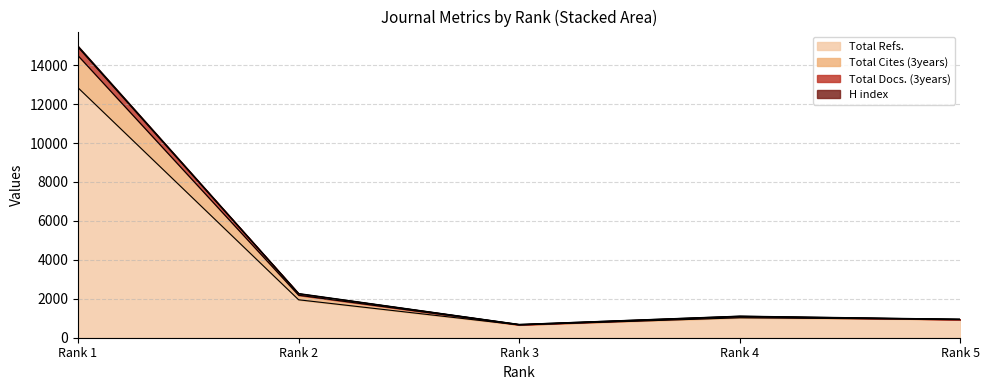

True or false: Total Cites (3years) has more than 1 interior local peaks.

False